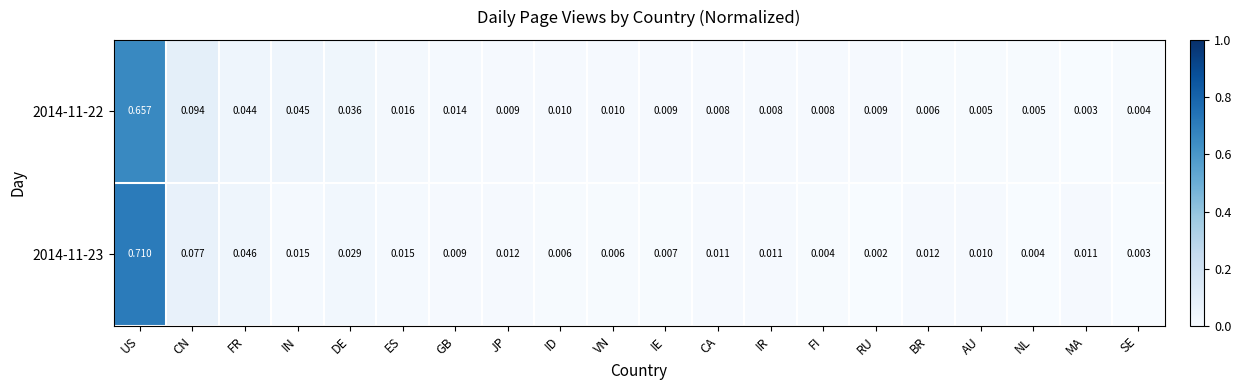

Is the value of 2014-11-23 at CN greater than the value of 2014-11-22 at FR?

Yes